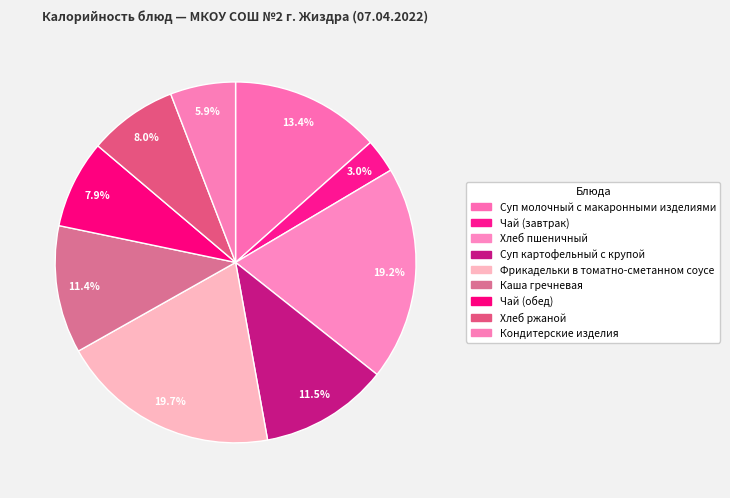

How many slices are in this pie chart?

9